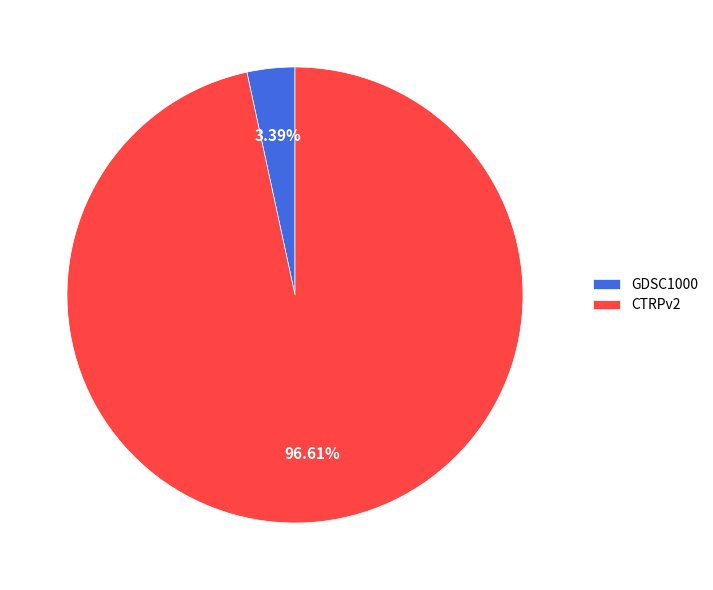

What is the smallest slice in the pie chart?

GDSC1000